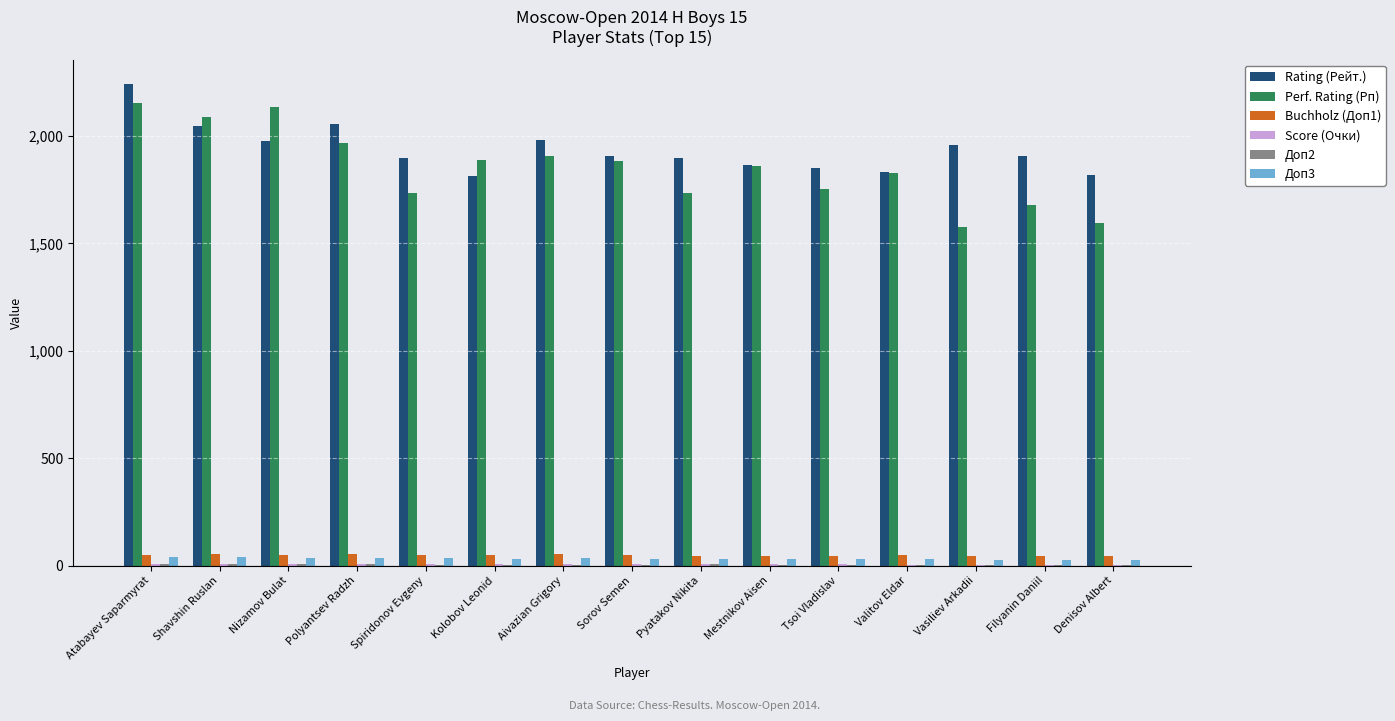

Count the number of categories in the chart.

15